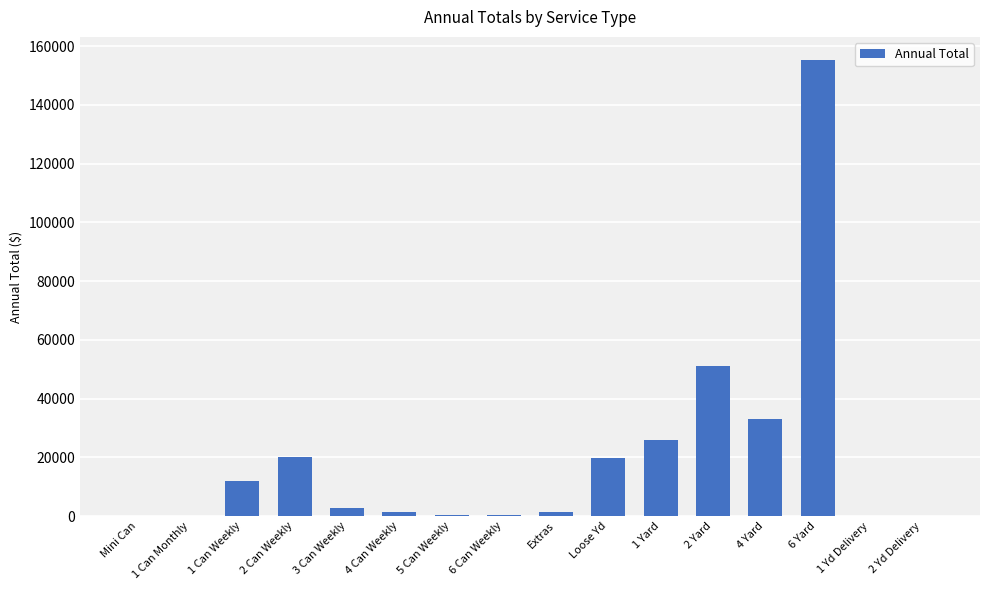

How many data points are above 2609?

8